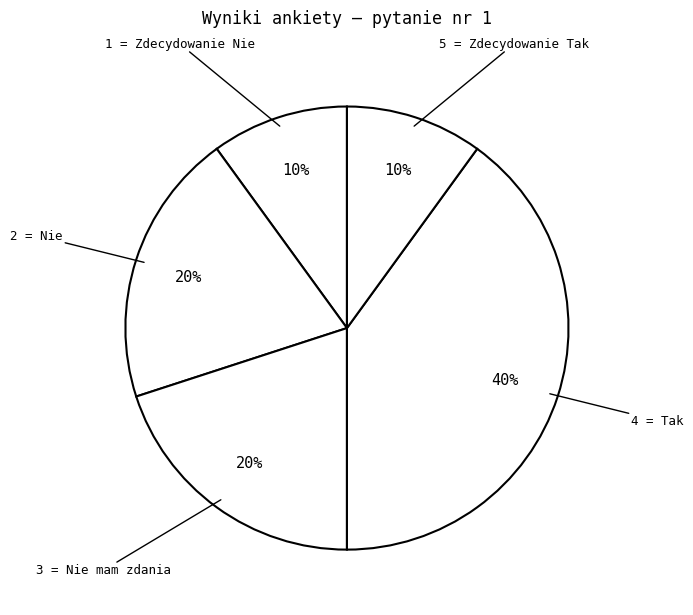

Count the number of slices in the pie.

5